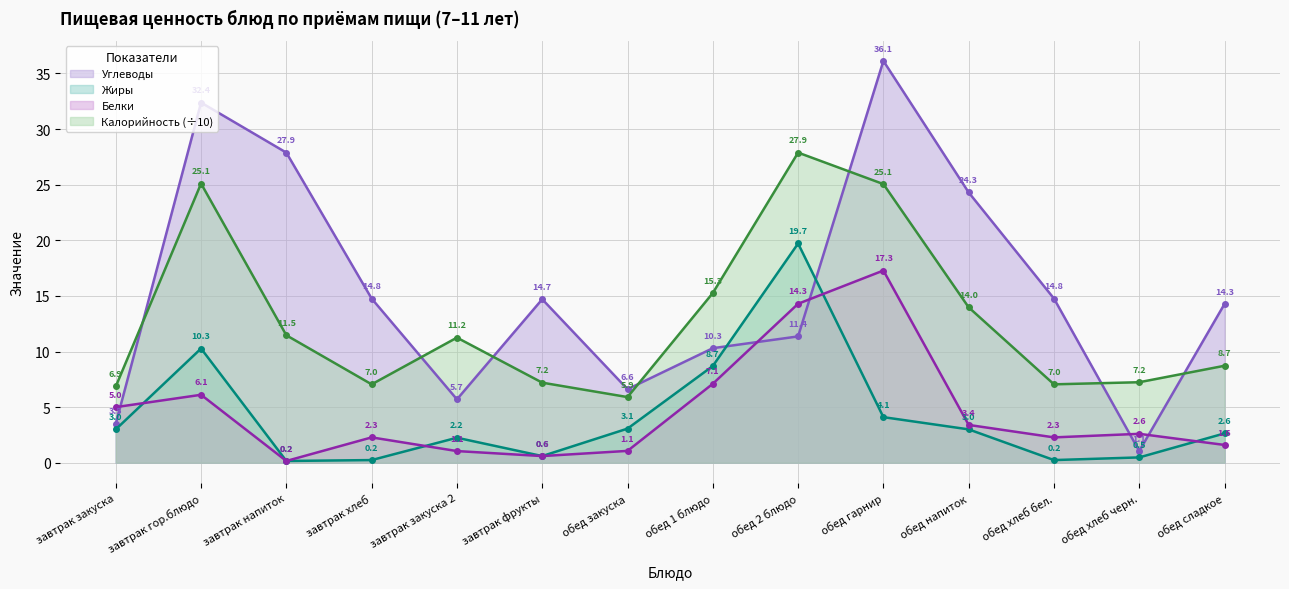

Reading right to left, transcribe all the data shown in this chart.

Углеводы: 14.3	1.1	14.8	24.3	36.1	11.4	10.3	6.6	14.7	5.7	14.8	27.9	32.4	3.5
Жиры: 2.6	0.5	0.2	3.0	4.1	19.7	8.7	3.1	0.6	2.2	0.2	0.2	10.3	3.0
Белки: 1.6	2.6	2.3	3.4	17.3	14.3	7.1	1.1	0.6	1.1	2.3	0.2	6.1	5.0
Калорийность (÷10): 8.7	7.2	7.0	14.0	25.1	27.9	15.3	5.9	7.2	11.2	7.0	11.5	25.1	6.9